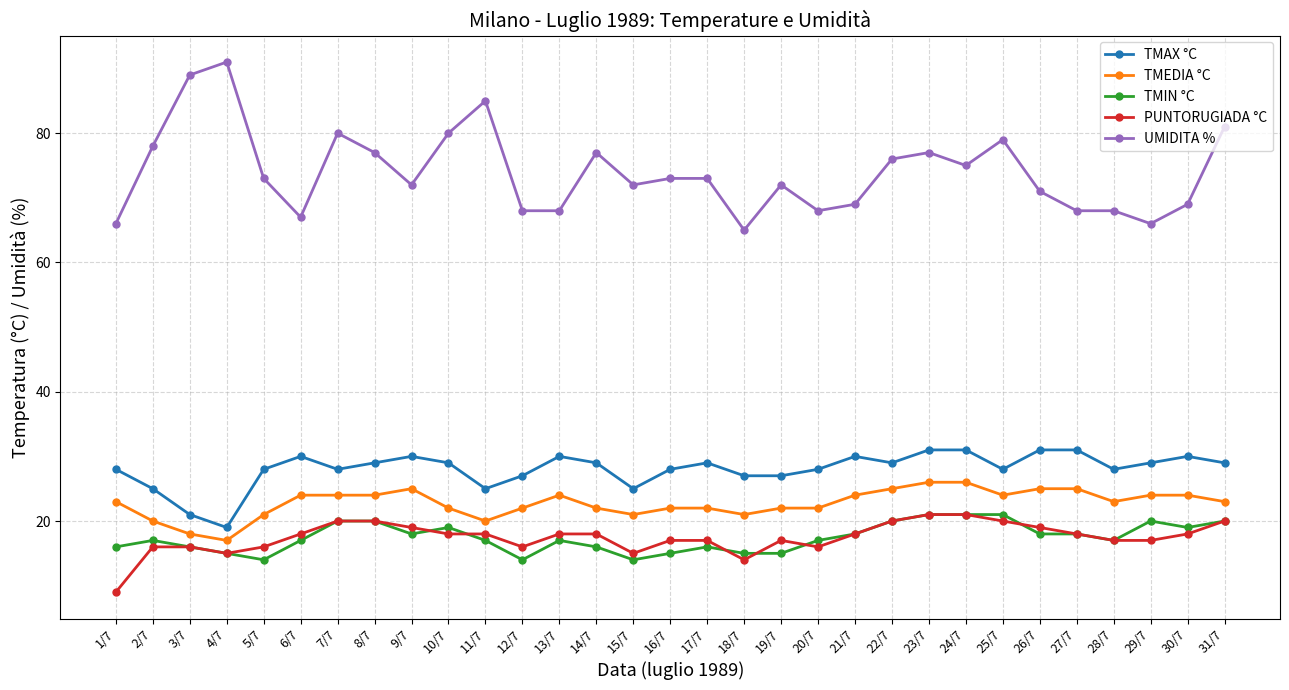

Reading left to right, extract all data points from this chart.

TMAX °C: 1/7=28	2/7=25	3/7=21	4/7=19	5/7=28	6/7=30	7/7=28	8/7=29	9/7=30	10/7=29	11/7=25	12/7=27	13/7=30	14/7=29	15/7=25	16/7=28	17/7=29	18/7=27	19/7=27	20/7=28	21/7=30	22/7=29	23/7=31	24/7=31	25/7=28	26/7=31	27/7=31	28/7=28	29/7=29	30/7=30	31/7=29
TMEDIA °C: 1/7=23	2/7=20	3/7=18	4/7=17	5/7=21	6/7=24	7/7=24	8/7=24	9/7=25	10/7=22	11/7=20	12/7=22	13/7=24	14/7=22	15/7=21	16/7=22	17/7=22	18/7=21	19/7=22	20/7=22	21/7=24	22/7=25	23/7=26	24/7=26	25/7=24	26/7=25	27/7=25	28/7=23	29/7=24	30/7=24	31/7=23
TMIN °C: 1/7=16	2/7=17	3/7=16	4/7=15	5/7=14	6/7=17	7/7=20	8/7=20	9/7=18	10/7=19	11/7=17	12/7=14	13/7=17	14/7=16	15/7=14	16/7=15	17/7=16	18/7=15	19/7=15	20/7=17	21/7=18	22/7=20	23/7=21	24/7=21	25/7=21	26/7=18	27/7=18	28/7=17	29/7=20	30/7=19	31/7=20
PUNTORUGIADA °C: 1/7=9	2/7=16	3/7=16	4/7=15	5/7=16	6/7=18	7/7=20	8/7=20	9/7=19	10/7=18	11/7=18	12/7=16	13/7=18	14/7=18	15/7=15	16/7=17	17/7=17	18/7=14	19/7=17	20/7=16	21/7=18	22/7=20	23/7=21	24/7=21	25/7=20	26/7=19	27/7=18	28/7=17	29/7=17	30/7=18	31/7=20
UMIDITA %: 1/7=66	2/7=78	3/7=89	4/7=91	5/7=73	6/7=67	7/7=80	8/7=77	9/7=72	10/7=80	11/7=85	12/7=68	13/7=68	14/7=77	15/7=72	16/7=73	17/7=73	18/7=65	19/7=72	20/7=68	21/7=69	22/7=76	23/7=77	24/7=75	25/7=79	26/7=71	27/7=68	28/7=68	29/7=66	30/7=69	31/7=81